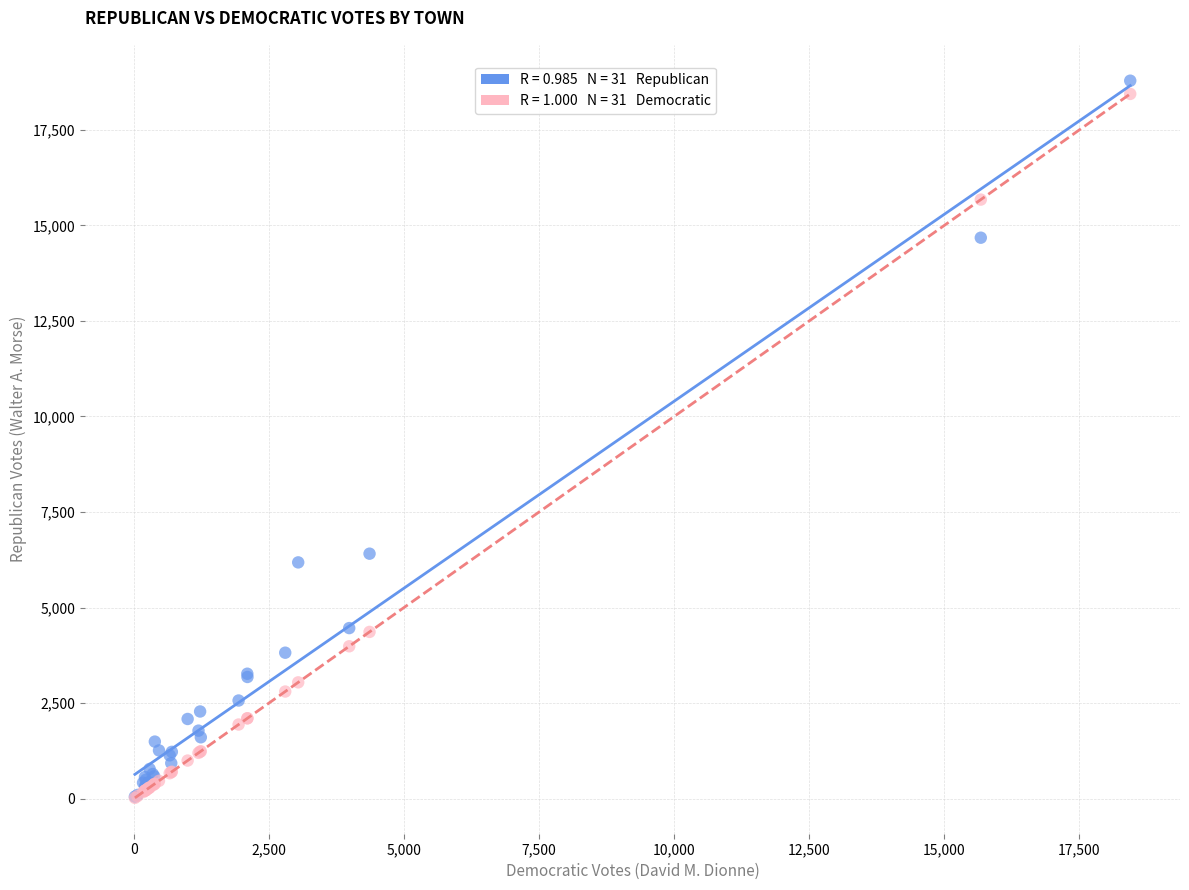

Across all series, what Y value is closest to 9403?

6410